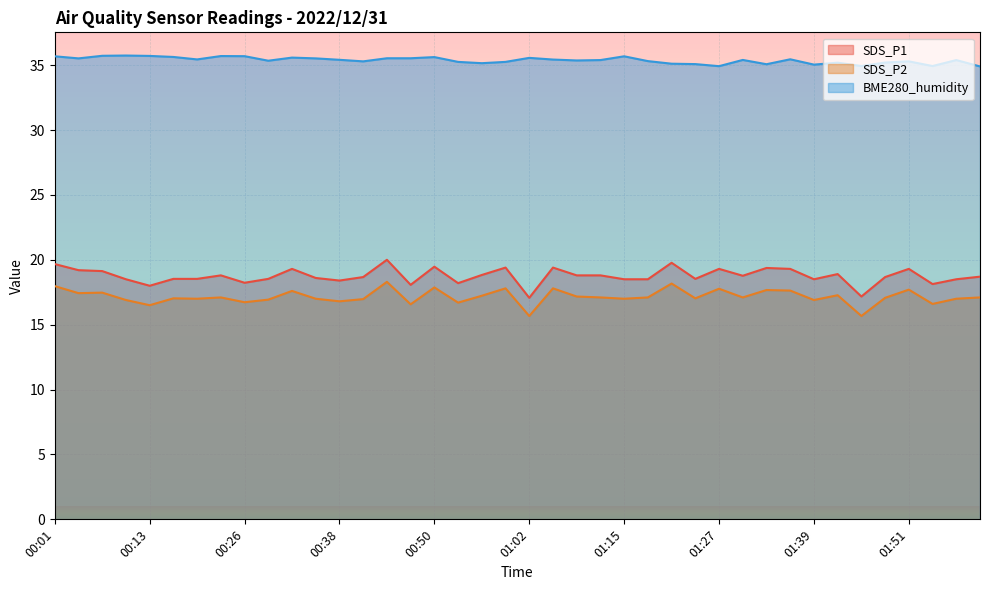

At how many categories does at least one series exceed 33?

40